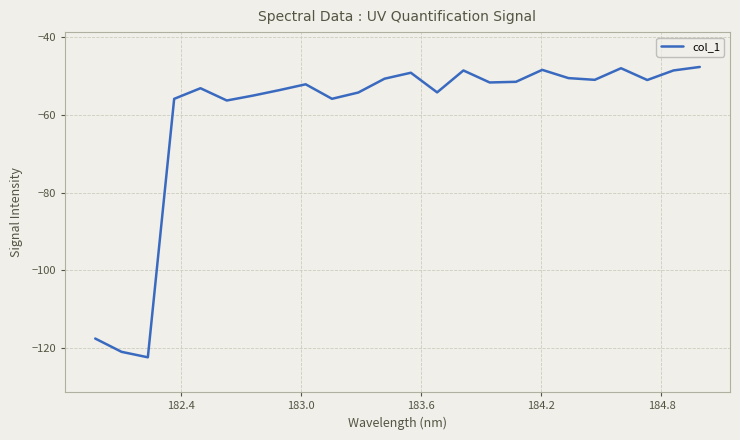

What is the maximum value shown in the chart?

-47.7